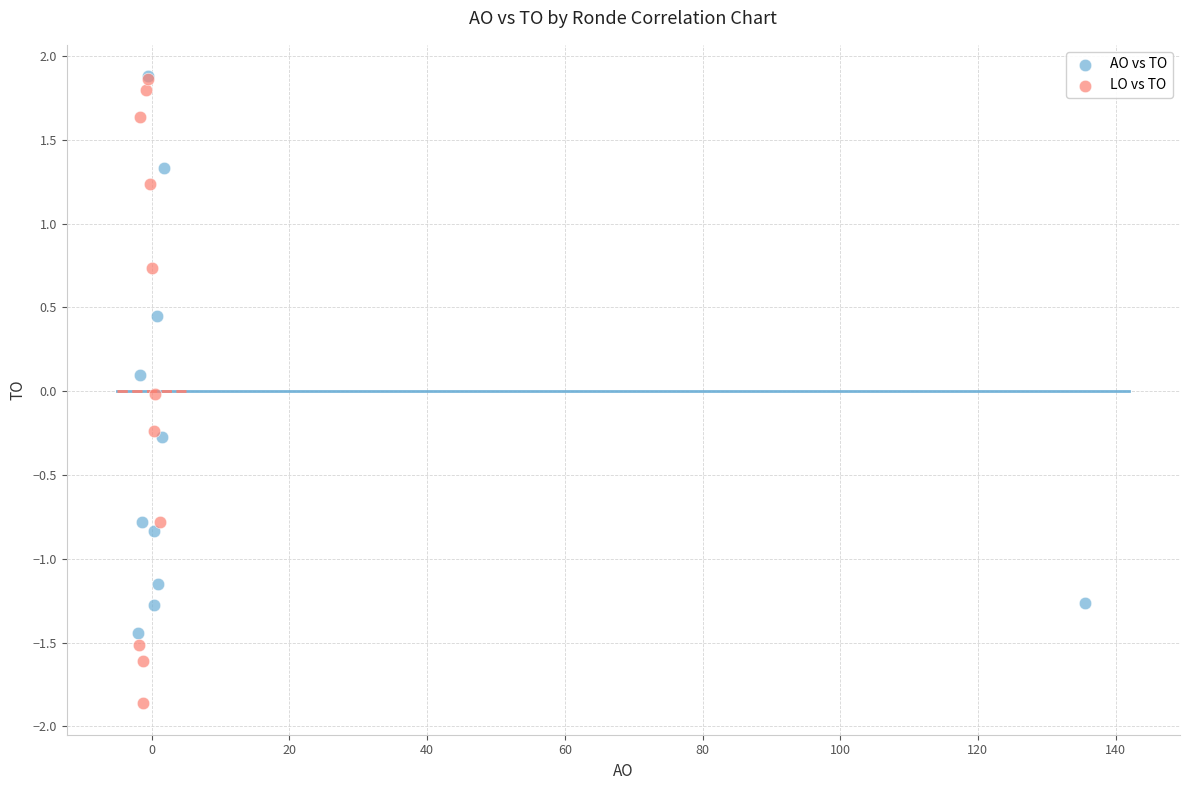

Which series reaches the minimum Y coordinate?

LO vs TO